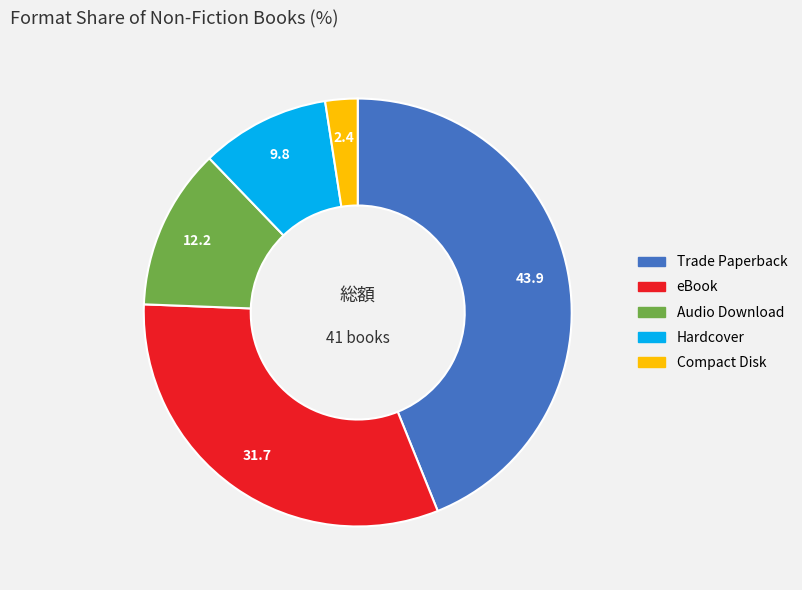

Is there a majority slice in this chart?

No